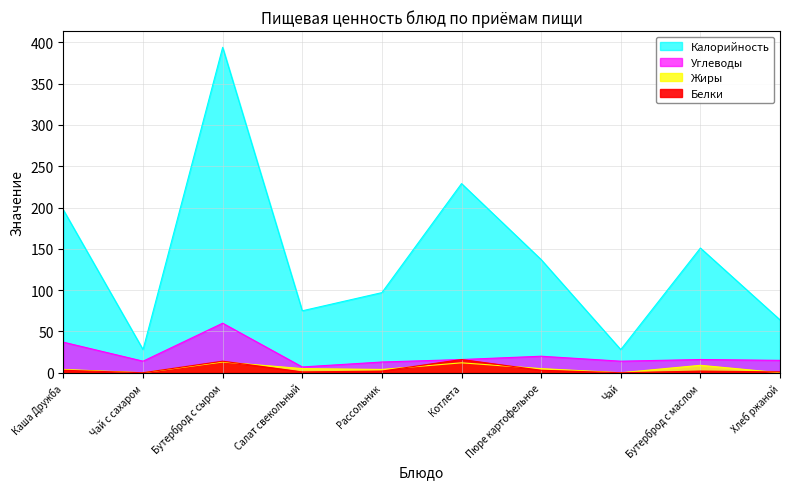

What is the average value of the Жиры series?

5